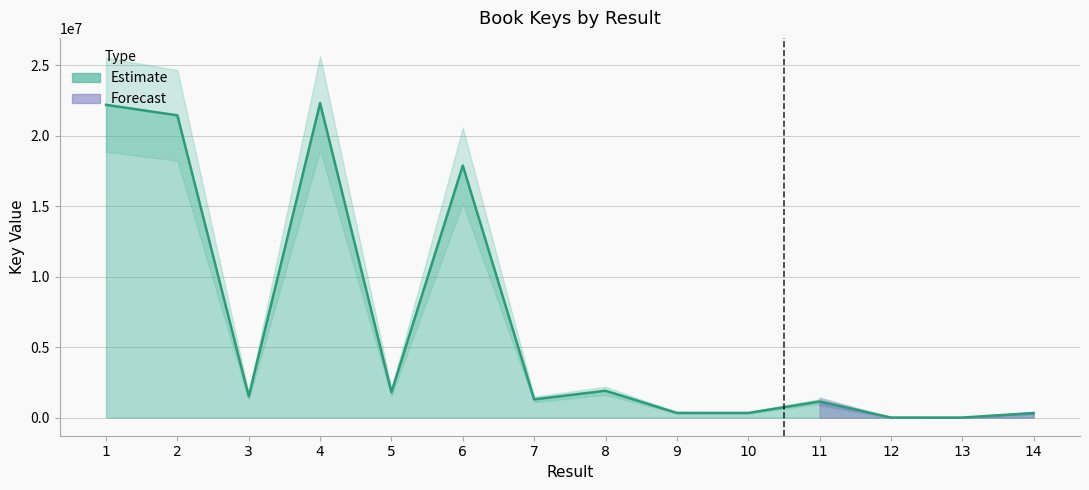

What is the sum of the values at 11 and 2?

22580039